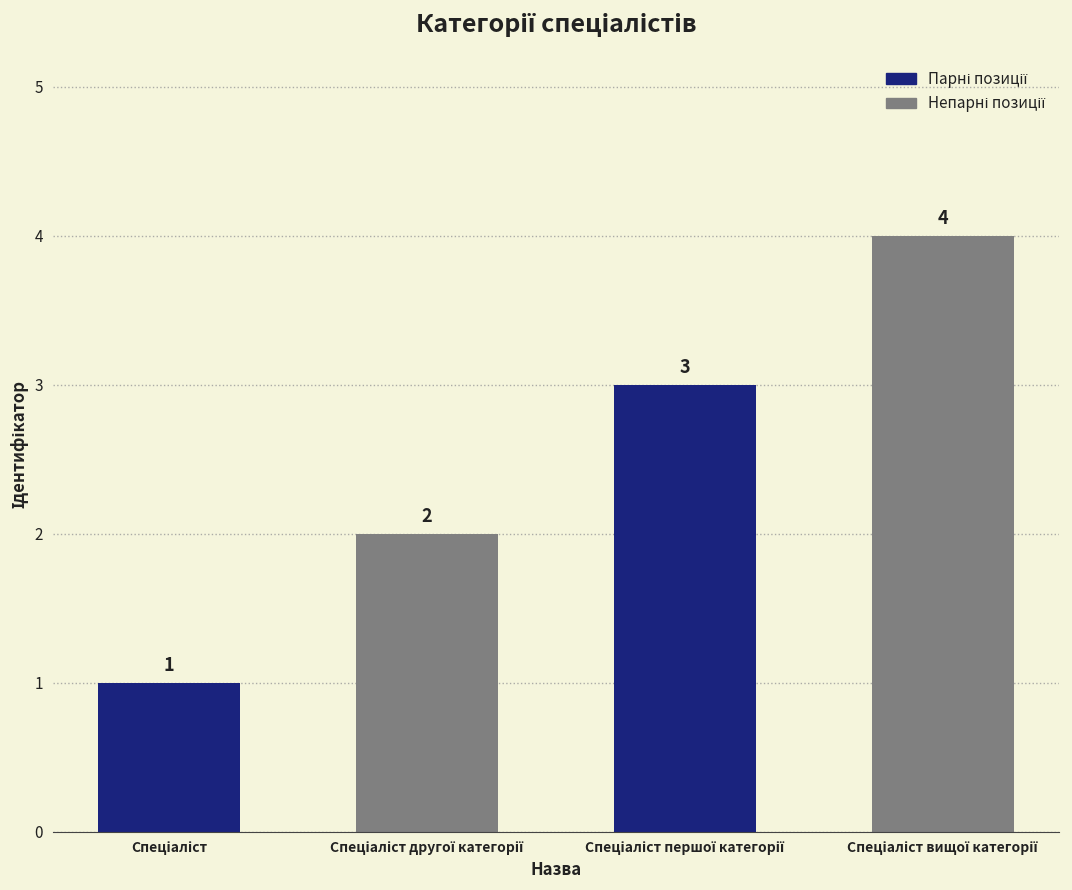

What is the maximum value shown in the chart?

4